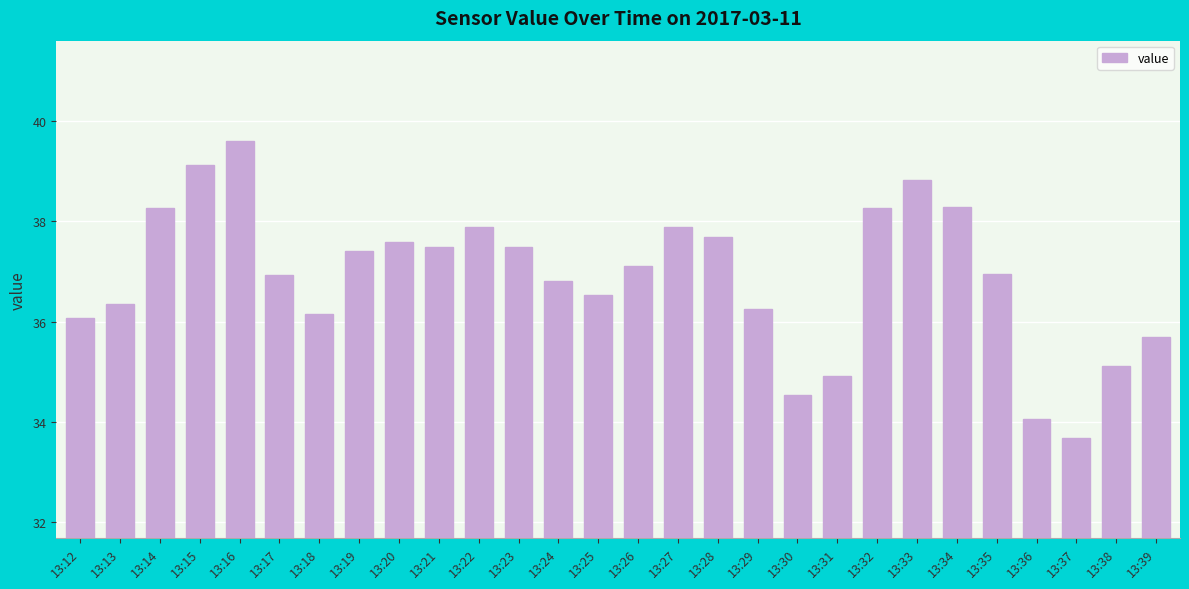

Read the value at 13:27.

37.9